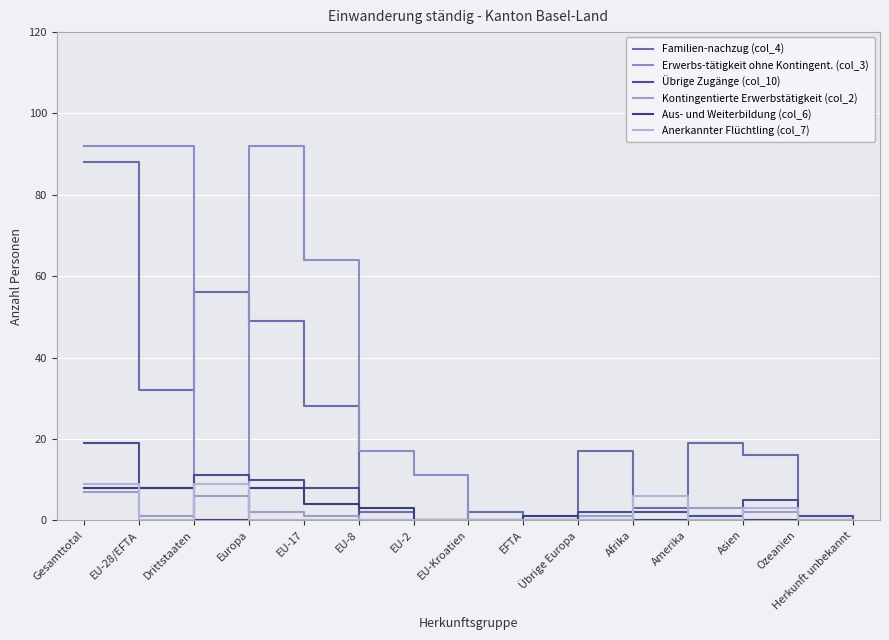

What is the difference between the second highest and second lowest values in the Erwerbs-tätigkeit ohne Kontingent. (col_3) series?

92